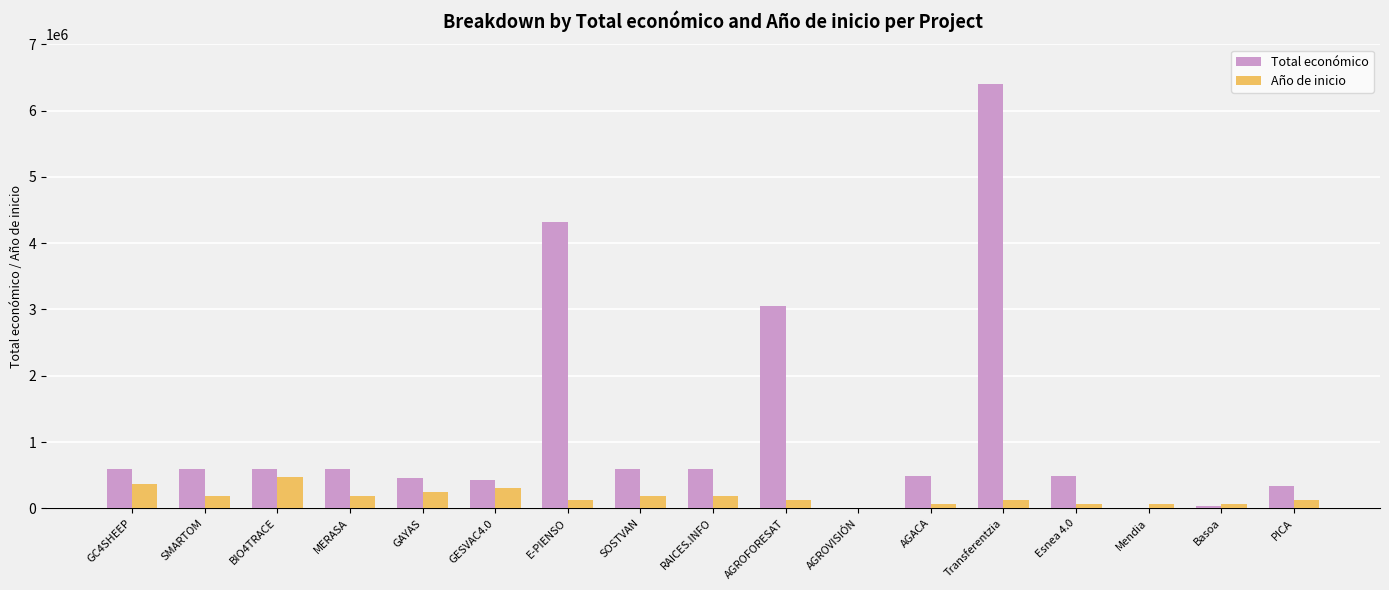

Which series has the largest range (max minus min)?

Total económico